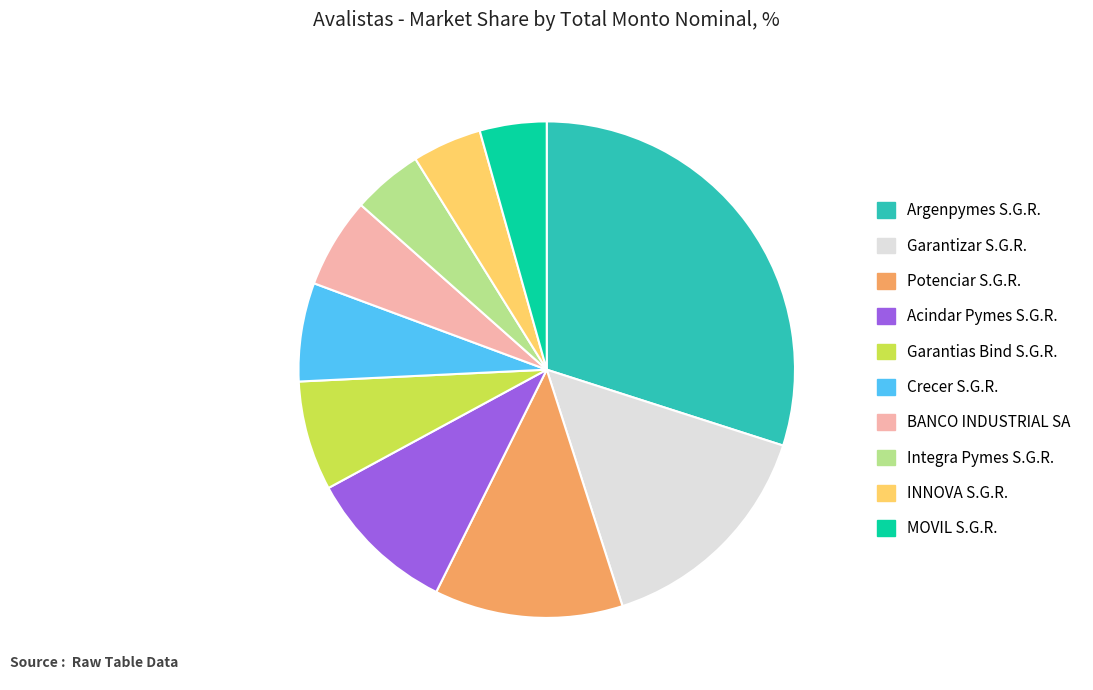

Does MOVIL S.G.R. represent more than half of the total?

No